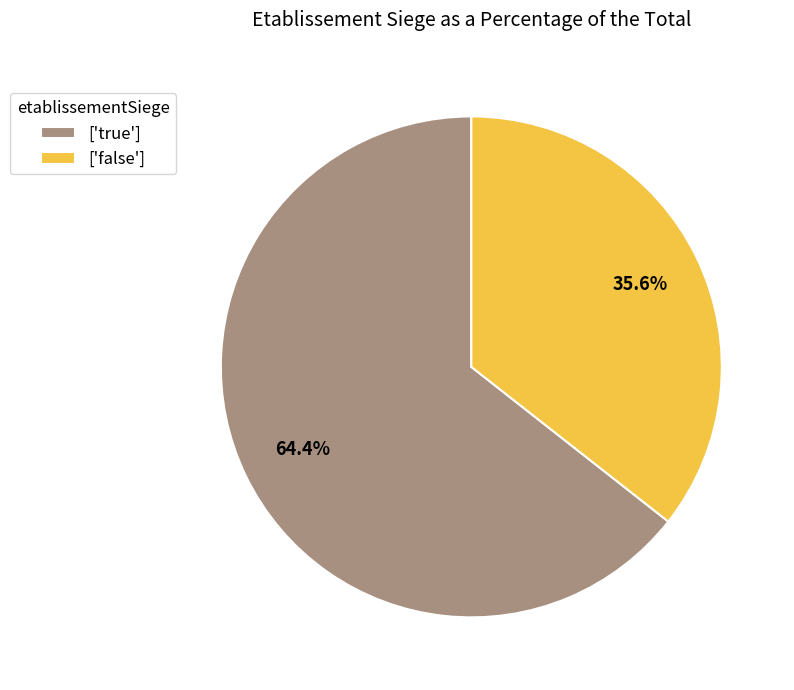

Rank the categories by value from lowest to highest.

['false'], ['true']